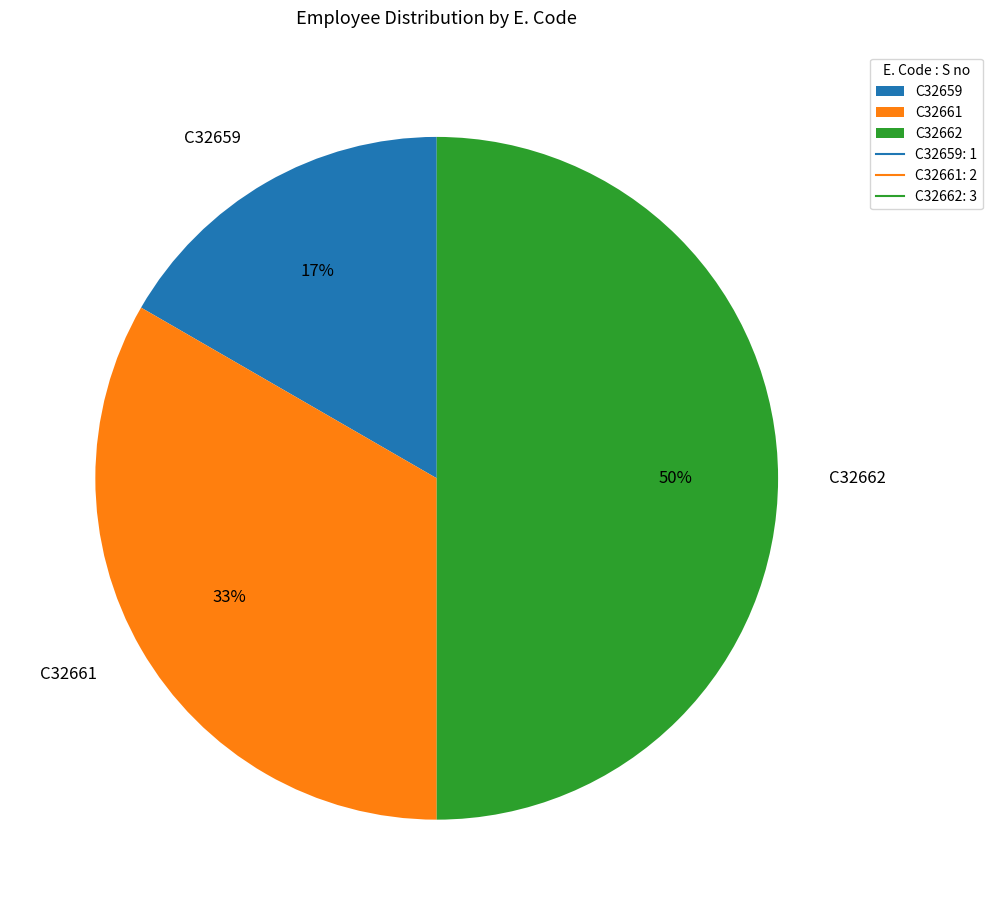

To the nearest percent, what percentage of the pie is C32662?

50%